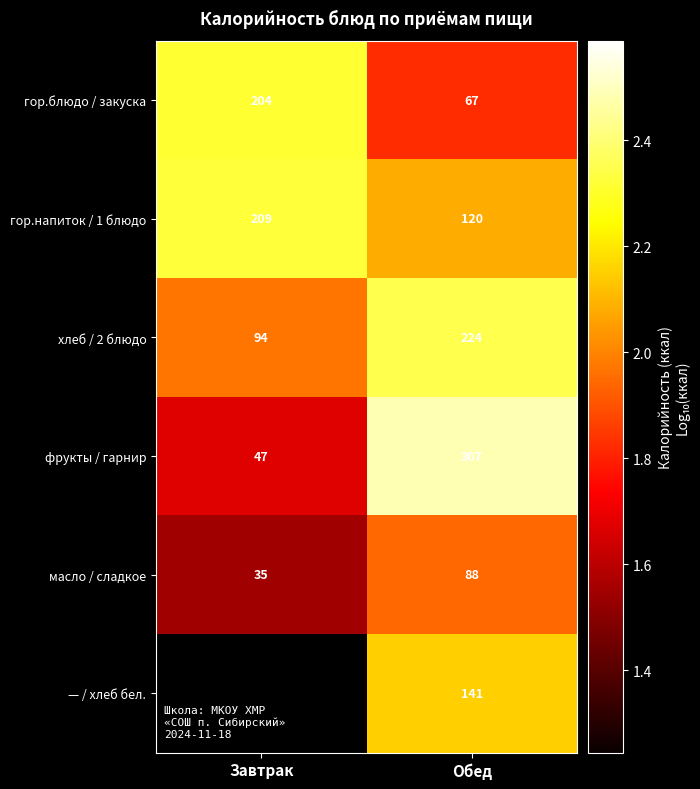

Is the value of гор.блюдо / закуска at Обед greater than the value of хлеб / 2 блюдо at Завтрак?

No